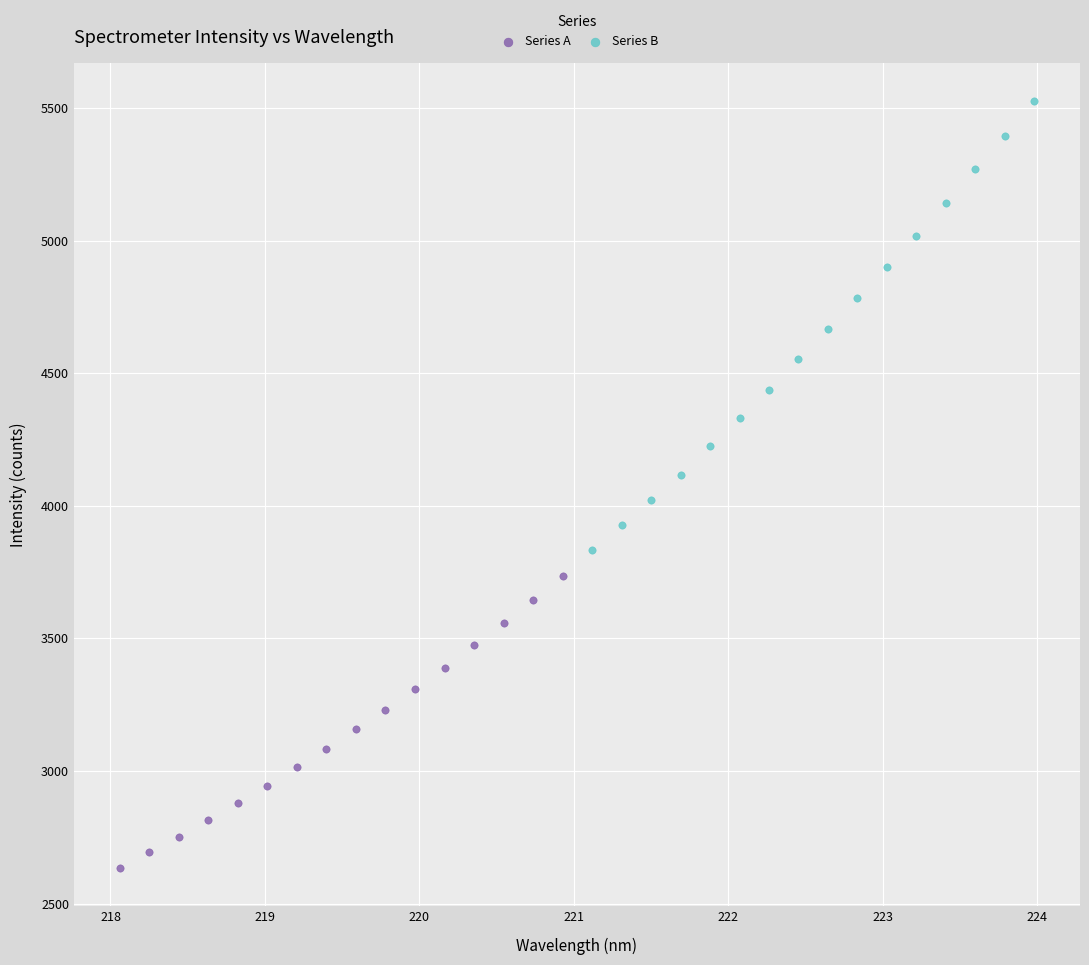

Which series has the widest spread of Y values?

Series B